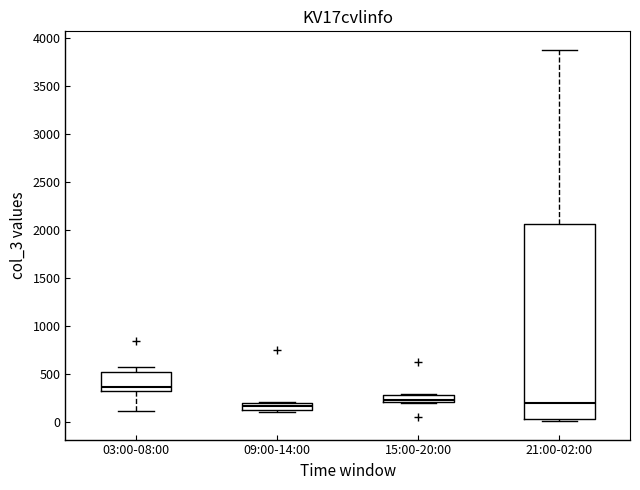

Reading left to right, read every box against the y-axis: the position of its median line, the range the box covers, and the ends of its whiskers. The values are not printed on the chart, so give them approximately, as read against the axis.

03:00-08:00: median 350, box 300 to 550, whiskers 100 to 600
09:00-14:00: median 150 (inside the box), box 150 to 200, whiskers 100 to 200
15:00-20:00: median 250, box 200 to 300, whiskers 200 to 300
21:00-02:00: median 200, box 50 to 2050, whiskers 0 to 3900